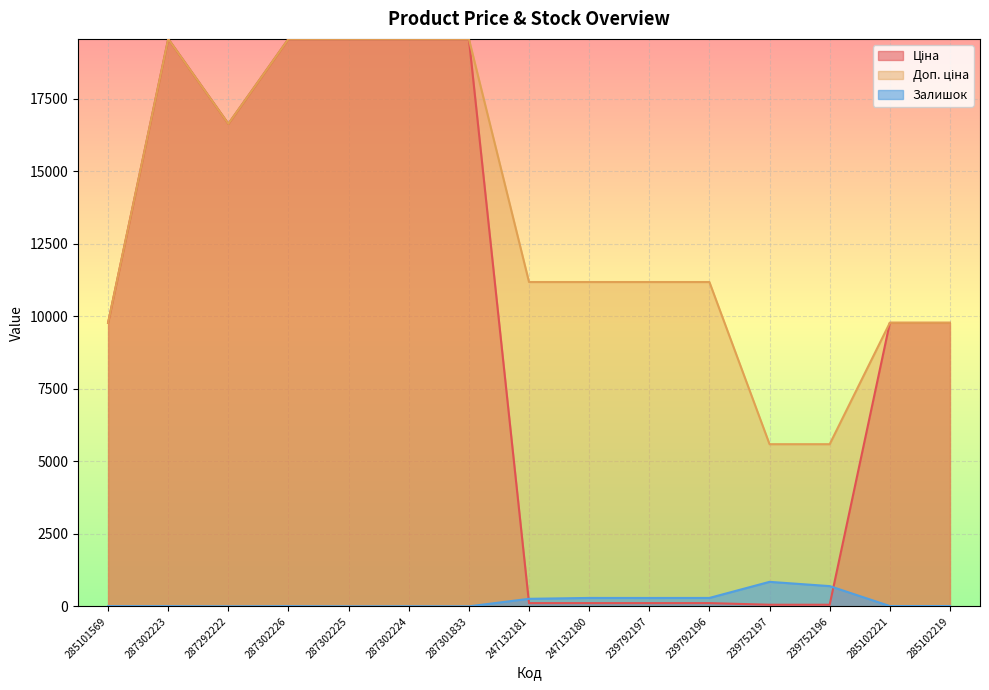

How many interior local peaks does the Ціна series have?

1